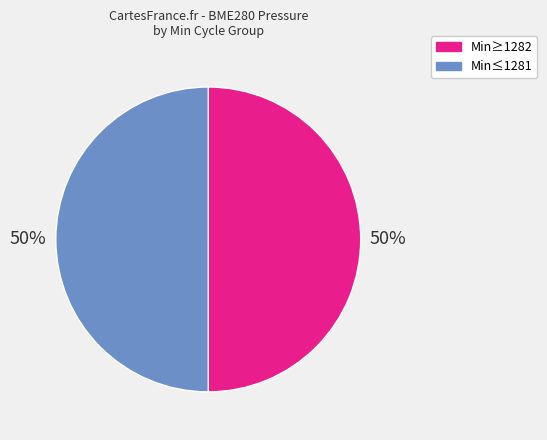

To the nearest percent, what is the average slice percentage?

50%